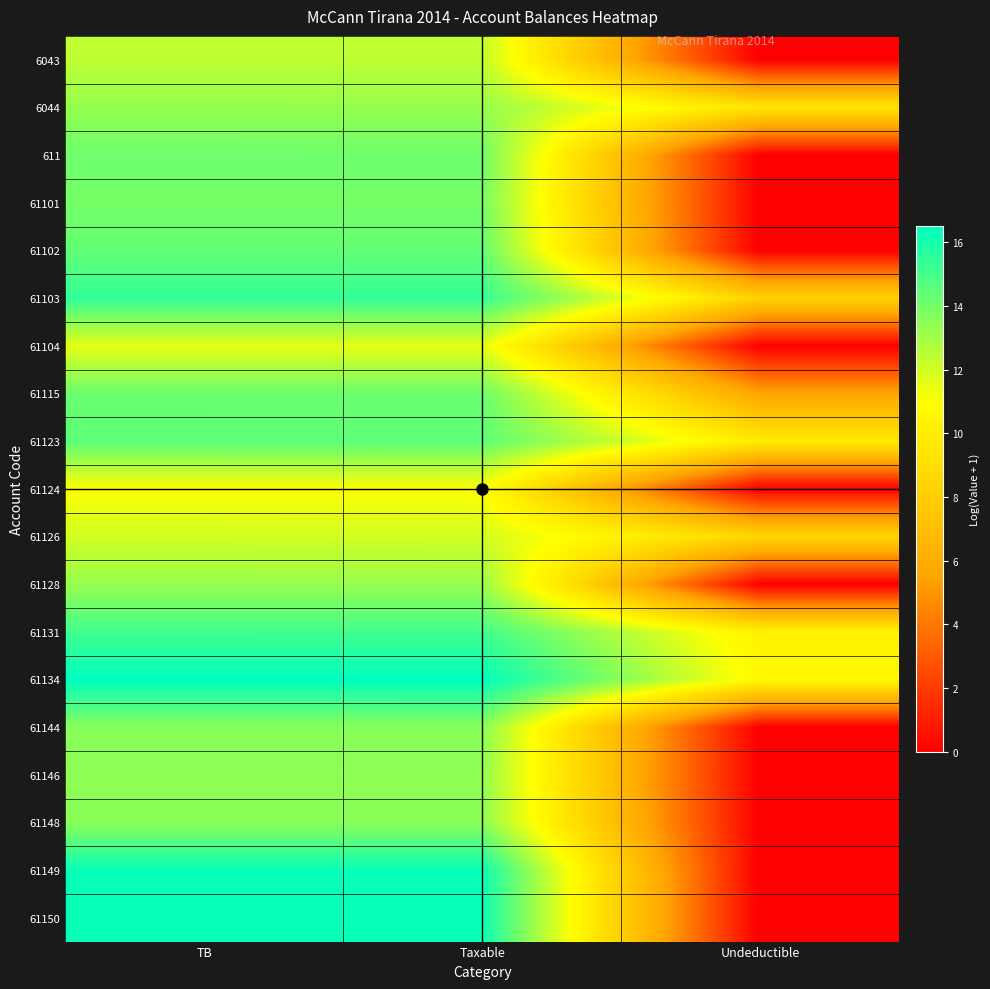

Which series has the largest total across all categories?

61134